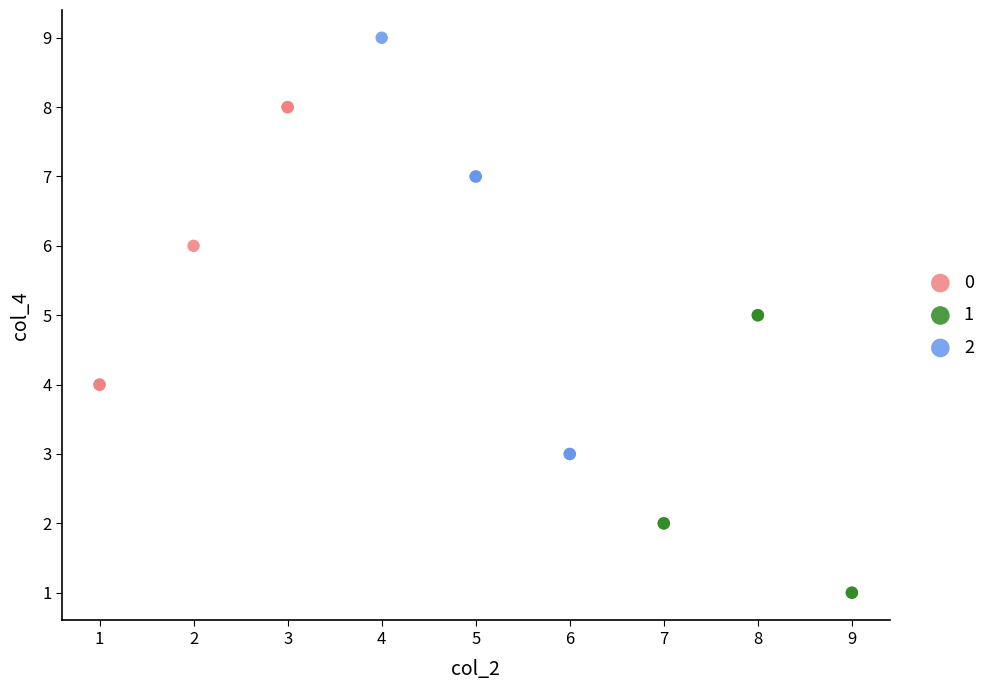

What are all the series names shown in the legend?

0, 1, 2